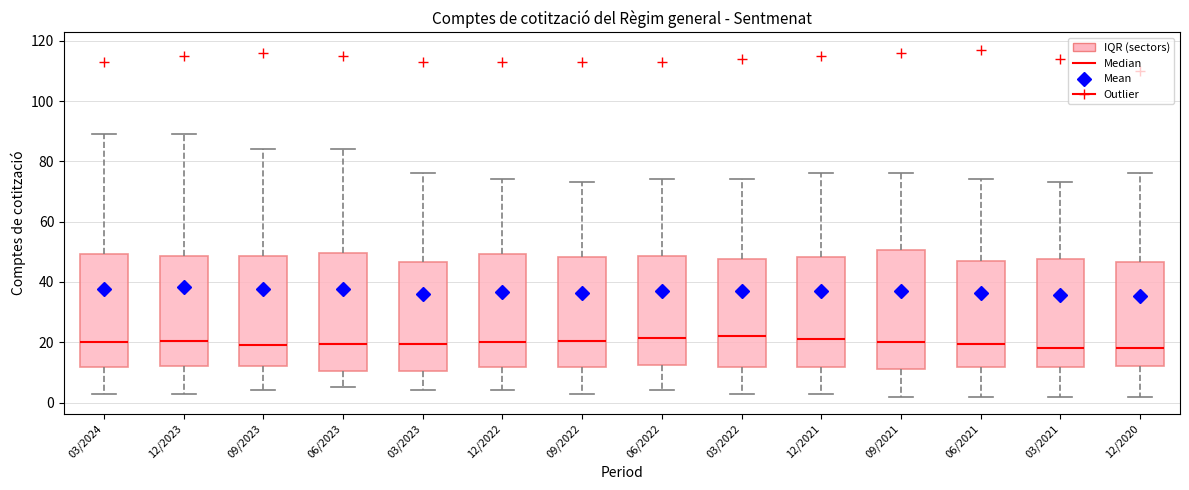

Reading left to right, read every box against the y-axis: the position of its median line, the range the box covers, and the ends of its whiskers. The values are not printed on the chart, so give them approximately, as read against the axis.

03/2024: median 20, box 12 to 50, whiskers 4 to 90
12/2023: median 20, box 12 to 48, whiskers 4 to 90
09/2023: median 20, box 12 to 48, whiskers 4 to 84
06/2023: median 20, box 10 to 50, whiskers 6 to 84
03/2023: median 20, box 10 to 46, whiskers 4 to 76
12/2022: median 20, box 12 to 50, whiskers 4 to 74
09/2022: median 20, box 12 to 48, whiskers 4 to 74
06/2022: median 22, box 12 to 48, whiskers 4 to 74
03/2022: median 22, box 12 to 48, whiskers 4 to 74
12/2021: median 22, box 12 to 48, whiskers 4 to 76
09/2021: median 20, box 12 to 50, whiskers 2 to 76
06/2021: median 20, box 12 to 48, whiskers 2 to 74
03/2021: median 18, box 12 to 48, whiskers 2 to 74
12/2020: median 18, box 12 to 46, whiskers 2 to 76